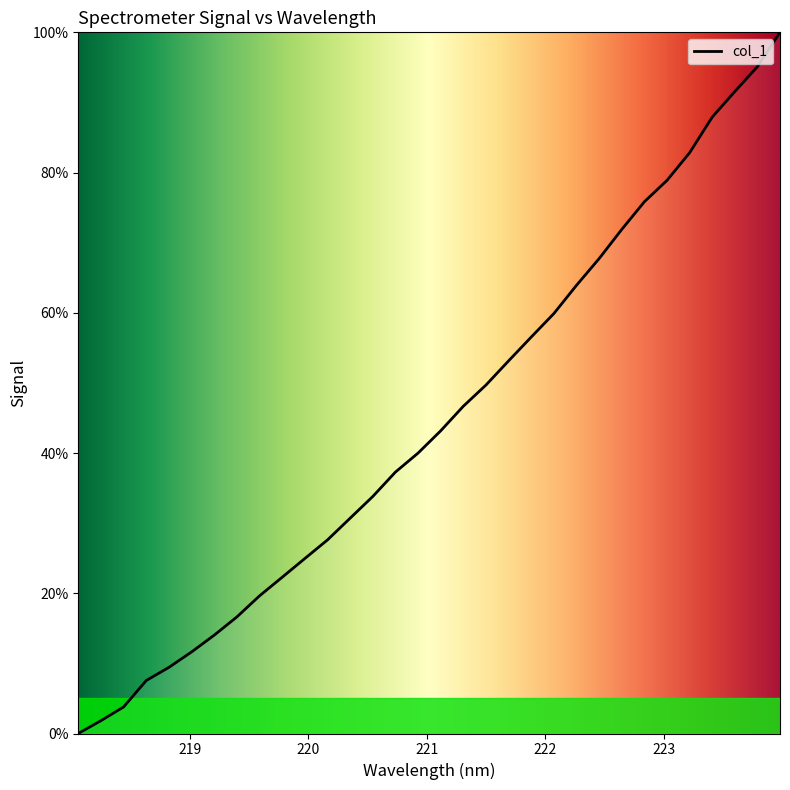

What is the difference between the maximum and minimum values?

100.0